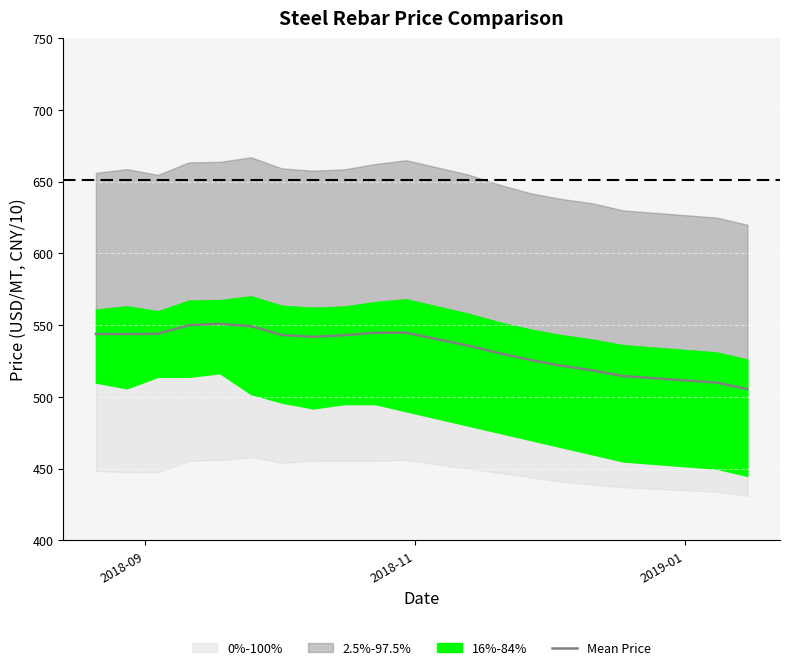

What is the lowest value of the Mean Price series?

505.5